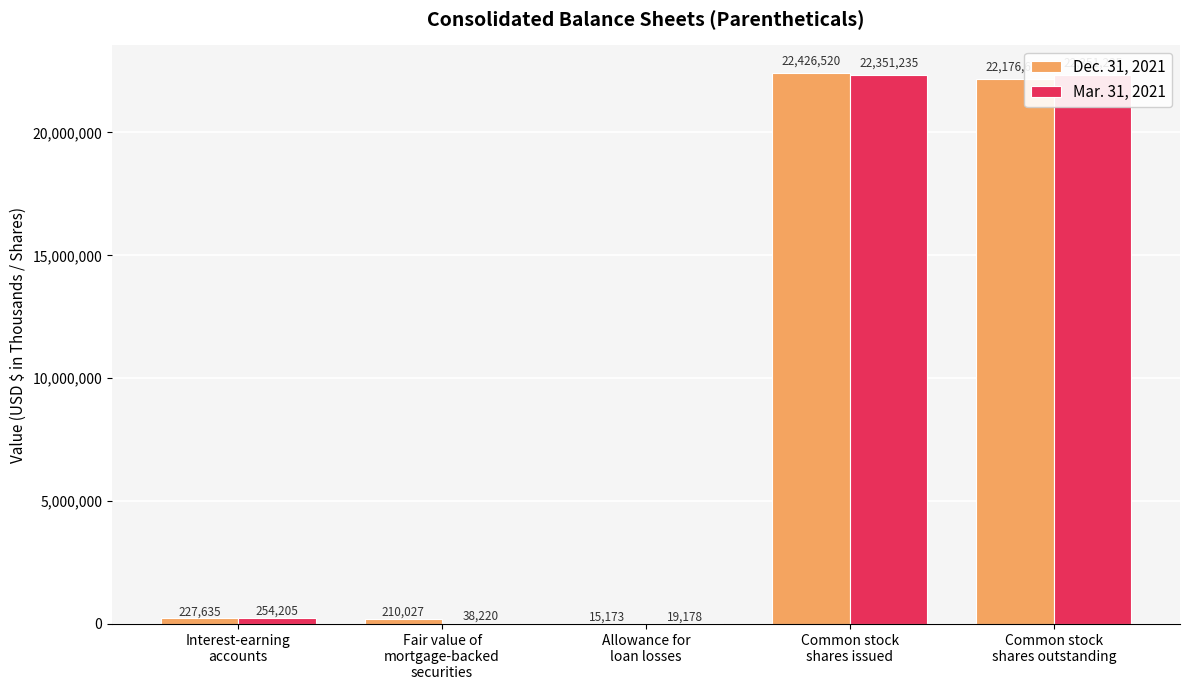

How many bars are there in total?

10